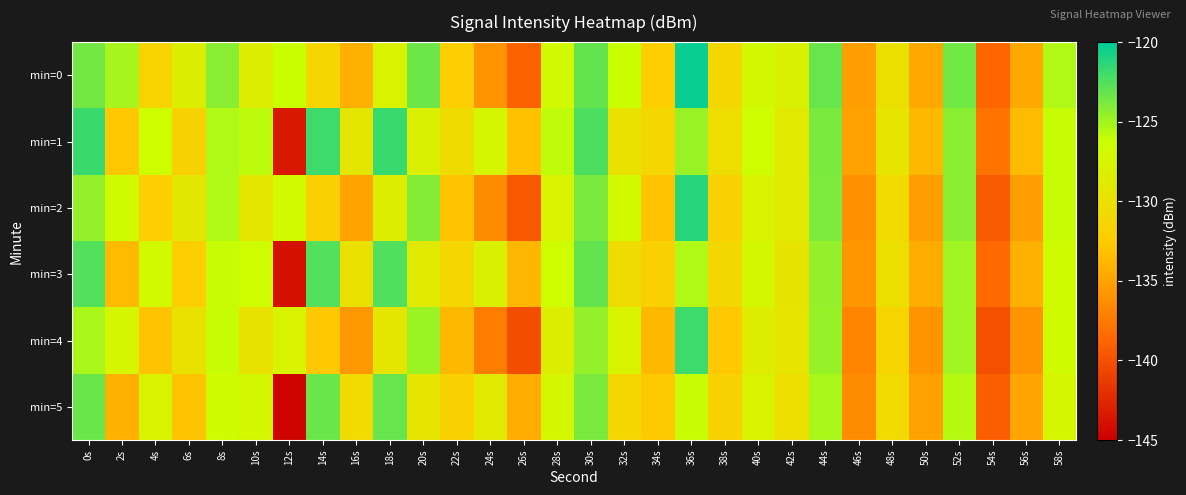

Which category has the lowest value across all series?

12s